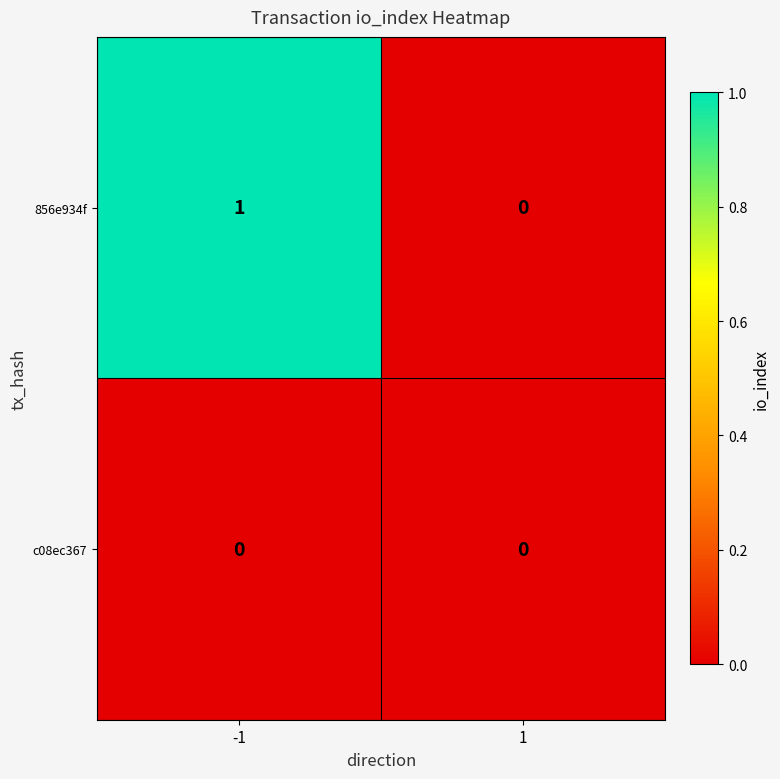

Between -1 and 1, which series saw the biggest shift?

856e934f